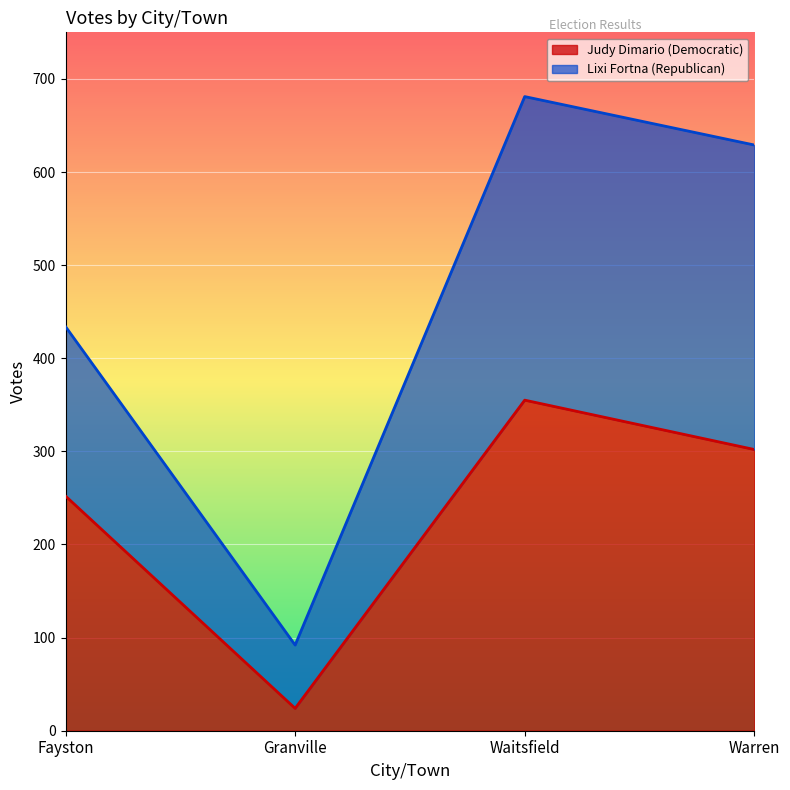

The Lixi Fortna (Republican) series shows 629 at Warren. True or false?

True